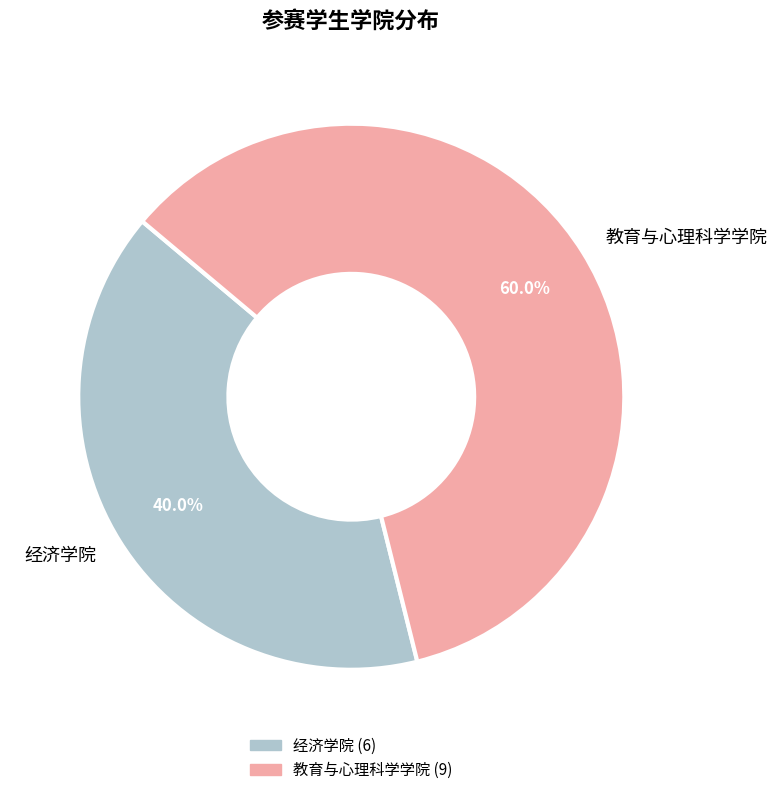

To the nearest percent, what percentage of the pie is 经济学院?

40%